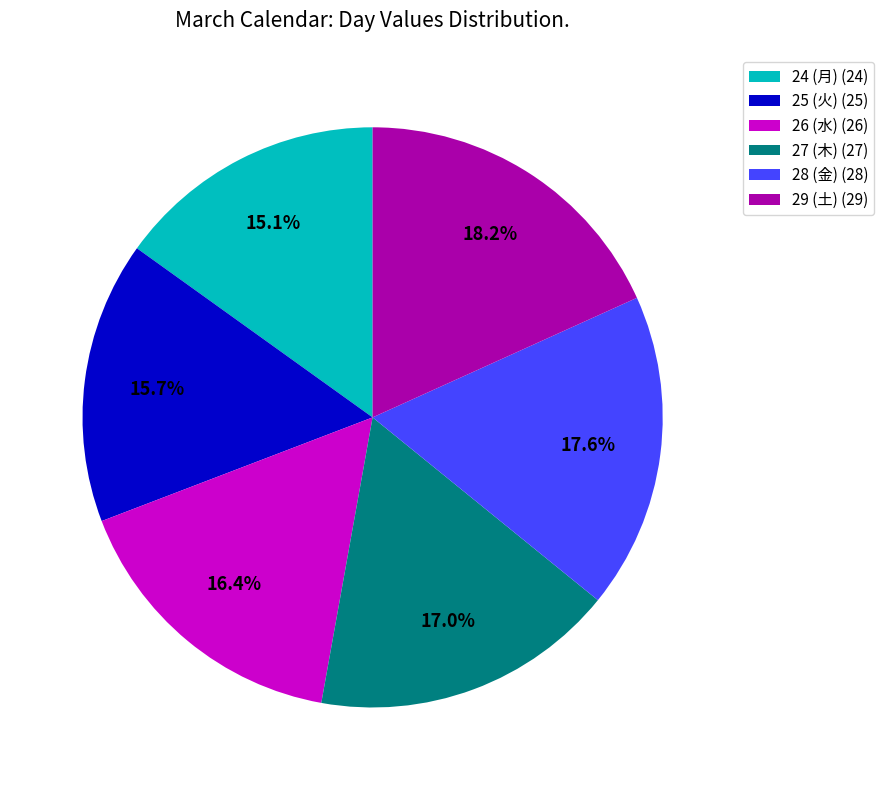

Which category has the smallest portion of the pie?

24 (月)